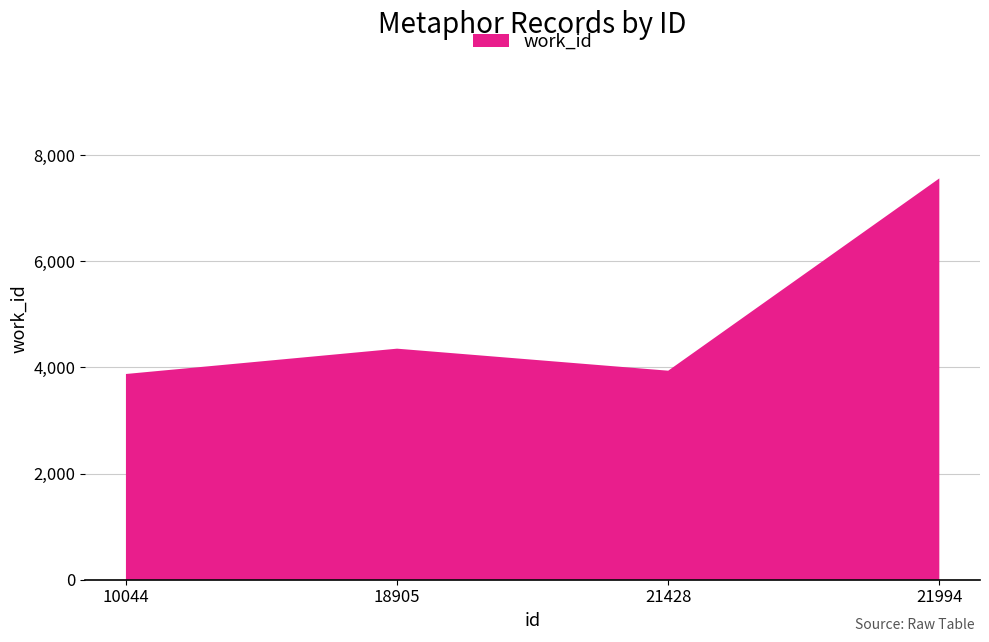

Reading right to left, transcribe all the data shown in this chart.

21994=7561	21428=3938	18905=4353	10044=3876